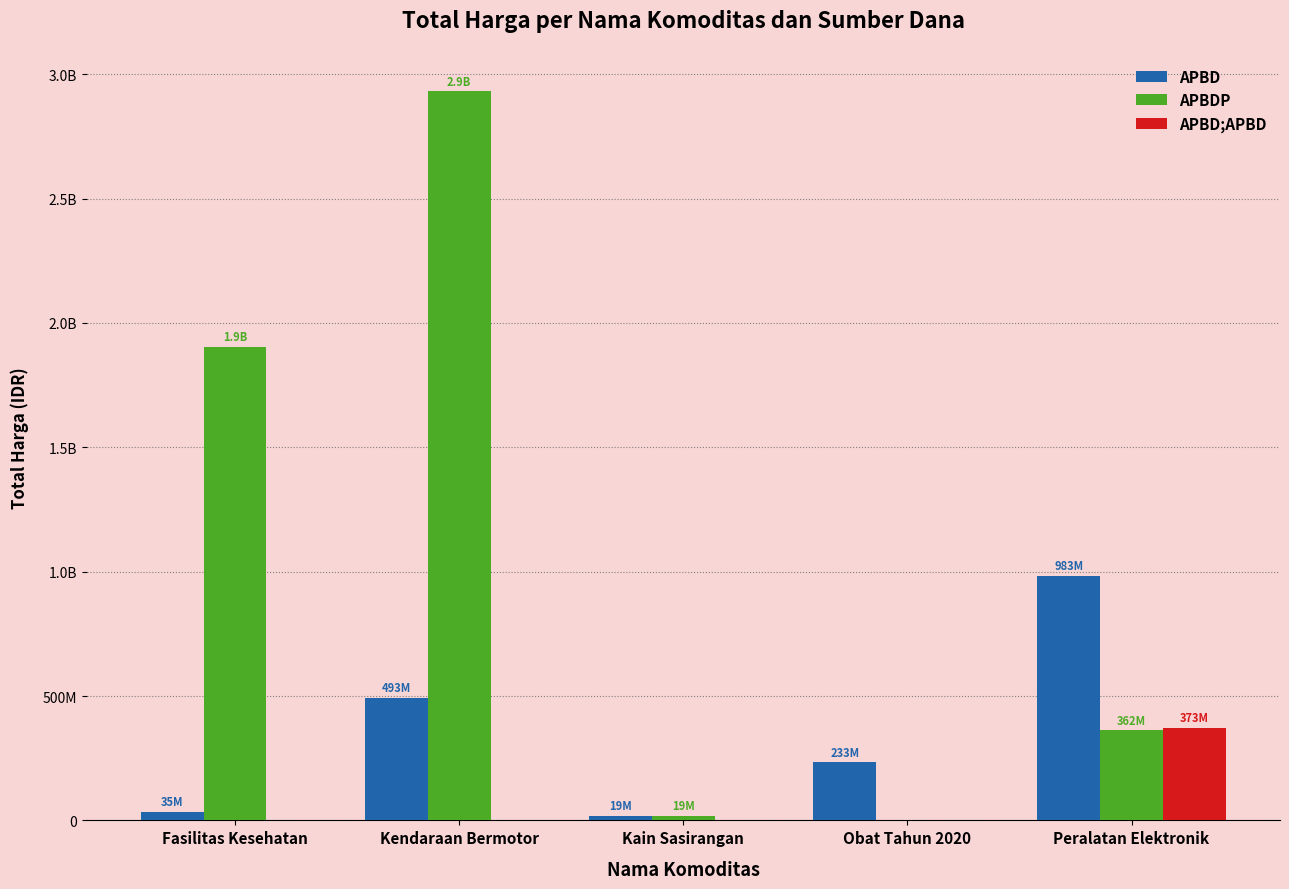

Rank the series by their average value, from lowest to highest.

APBD;APBD, APBD, APBDP